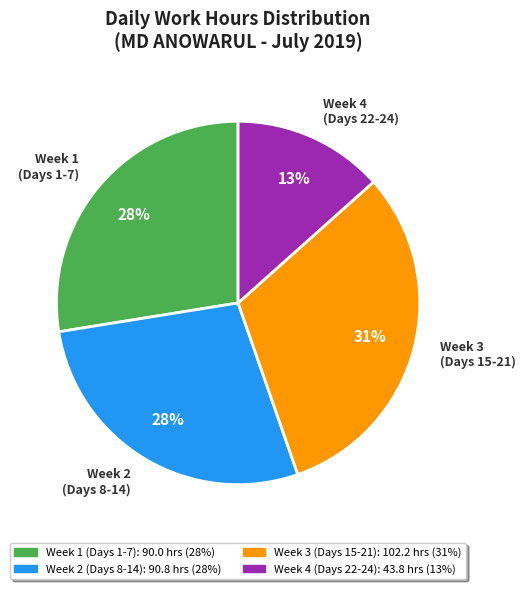

Count the number of slices in the pie.

4